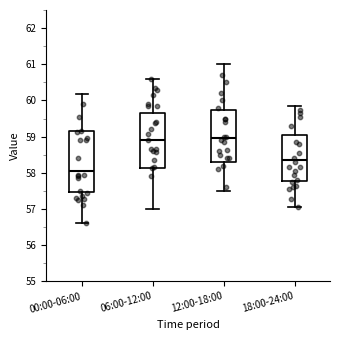

Reading left to right, read every box against the y-axis: the position of its median line, the range the box covers, and the ends of its whiskers. The values are not printed on the chart, so give them approximately, as read against the axis.

00:00-06:00: median 58.0, box 57.5 to 59.2, whiskers 56.6 to 60.2
06:00-12:00: median 58.9, box 58.1 to 59.7, whiskers 57.0 to 60.6
12:00-18:00: median 59.0, box 58.3 to 59.8, whiskers 57.5 to 61.0
18:00-24:00: median 58.4, box 57.8 to 59.0, whiskers 57.1 to 59.9